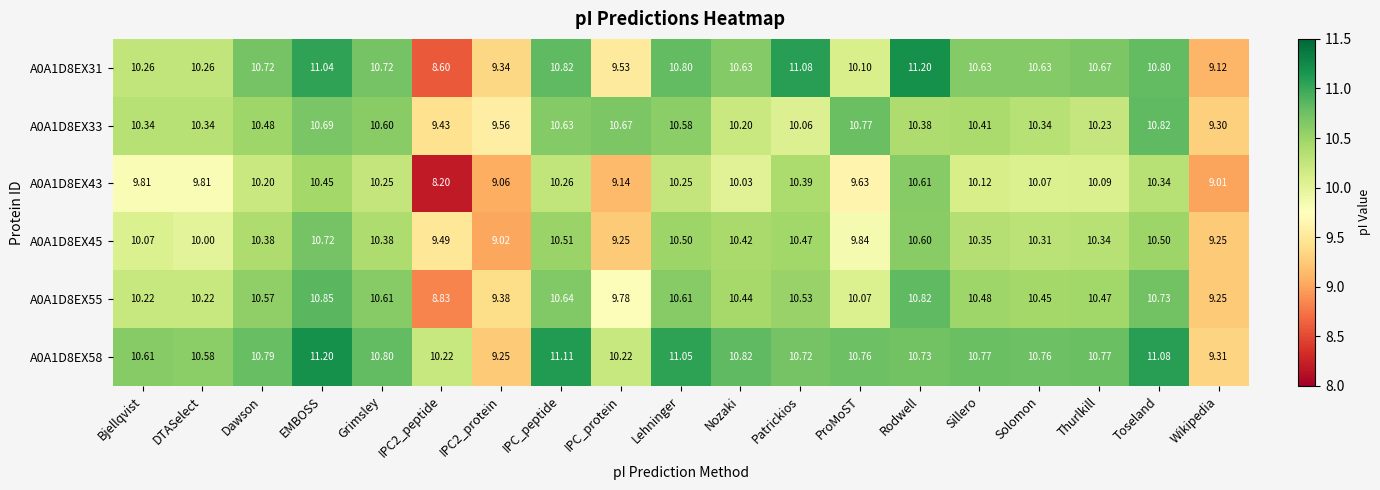

How many values in the A0A1D8EX58 series exceed 10?

17